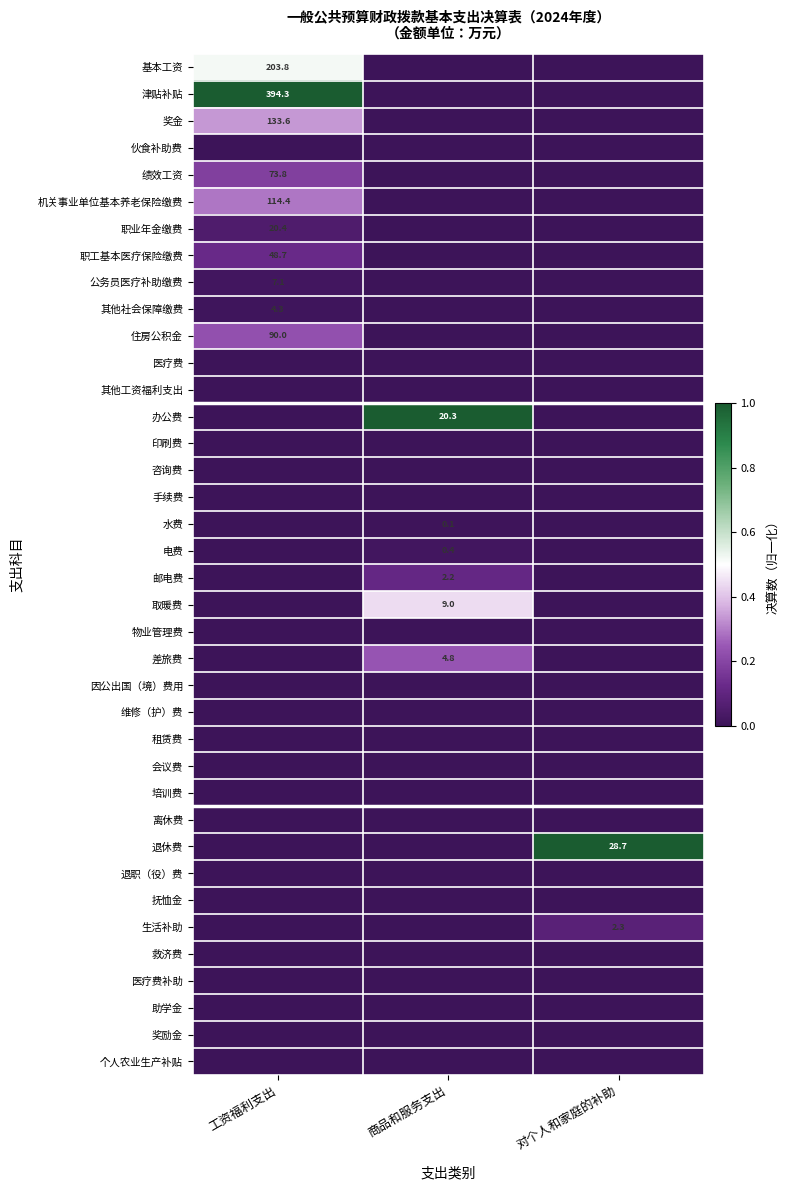

Is it true that 印刷费 equals 0.0 at 工资福利支出?

True